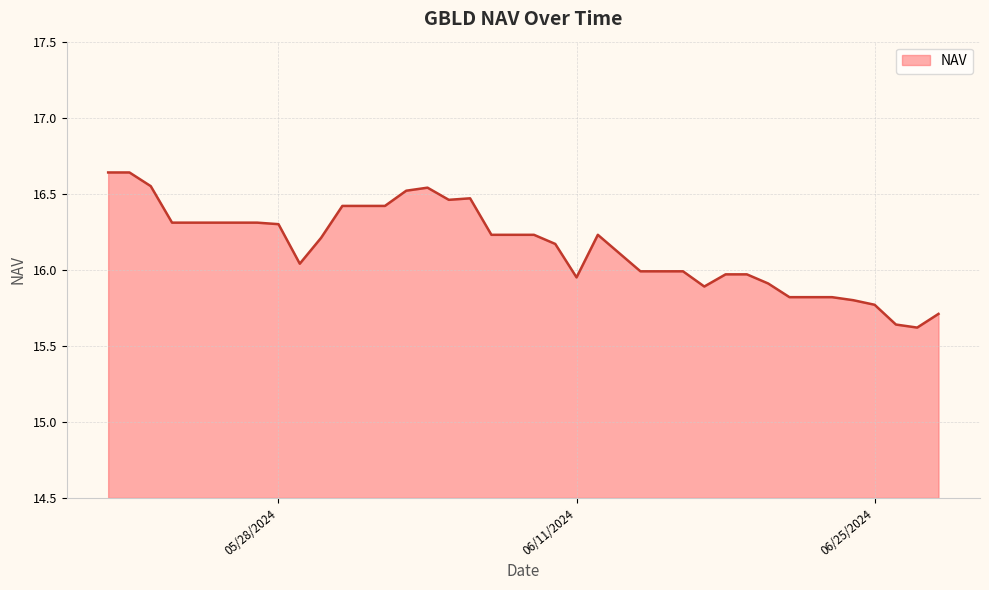

List the labels in order of value, smallest first.

06/27/2024, 06/26/2024, 06/28/2024, 06/25/2024, 06/24/2024, 06/23/2024, 06/22/2024, 06/21/2024, 06/17/2024, 06/20/2024, 06/11/2024, 06/19/2024, 06/18/2024, 06/16/2024, 06/15/2024, 06/14/2024, 05/29/2024, 06/13/2024, 06/10/2024, 05/30/2024, 06/12/2024, 06/09/2024, 06/08/2024, 06/07/2024, 05/28/2024, 05/27/2024, 05/26/2024, 05/25/2024, 05/24/2024, 05/23/2024, 06/02/2024, 06/01/2024, 05/31/2024, 06/05/2024, 06/06/2024, 06/03/2024, 06/04/2024, 05/22/2024, 05/21/2024, 05/20/2024